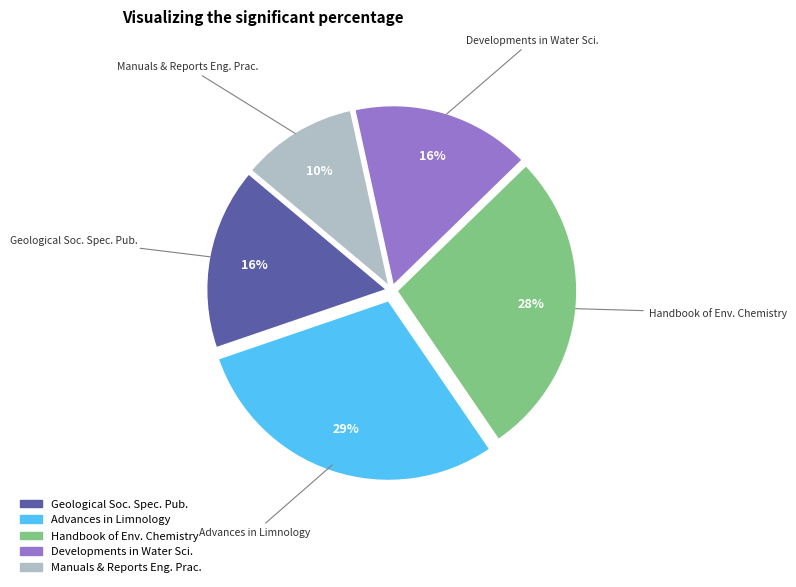

Is there a majority slice in this chart?

No